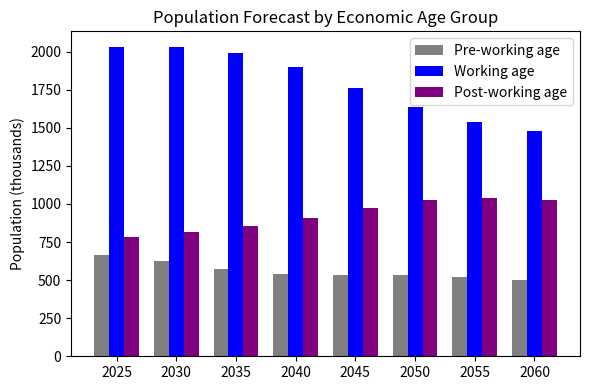

How many data points does each series have?

8